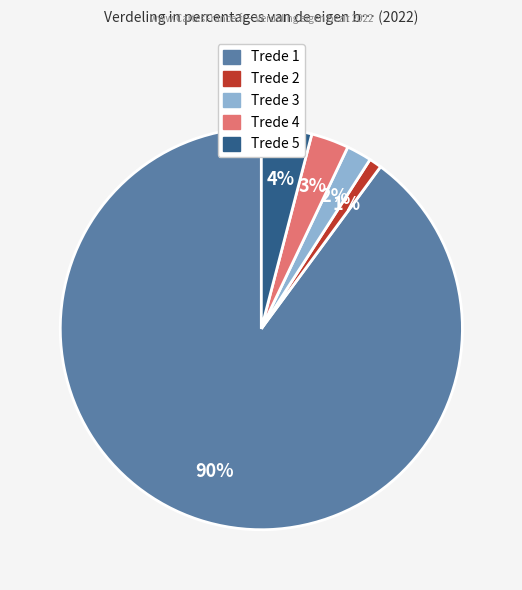

Rank the categories by value from highest to lowest.

Trede 1, Trede 5, Trede 4, Trede 3, Trede 2